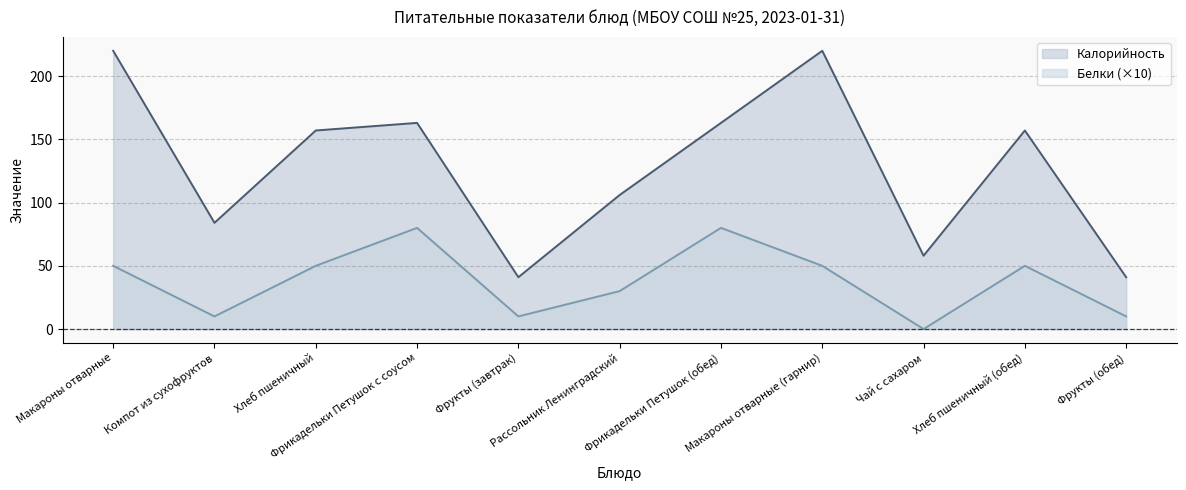

Between Фрукты (завтрак) and Фрикадельки Петушок (обед), which series saw the biggest shift?

Калорийность